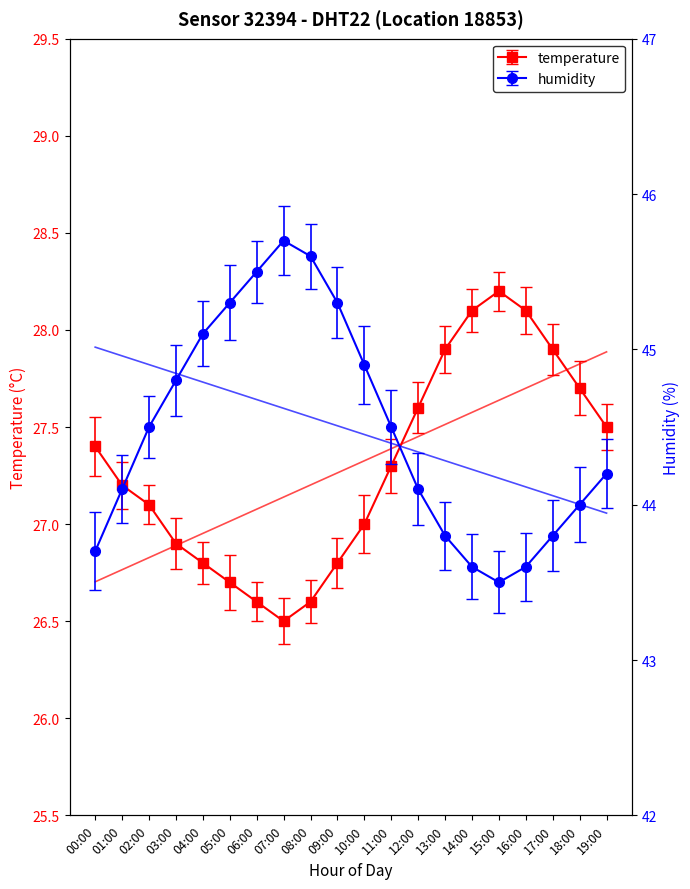

What is the maximum value for temperature?

28.2